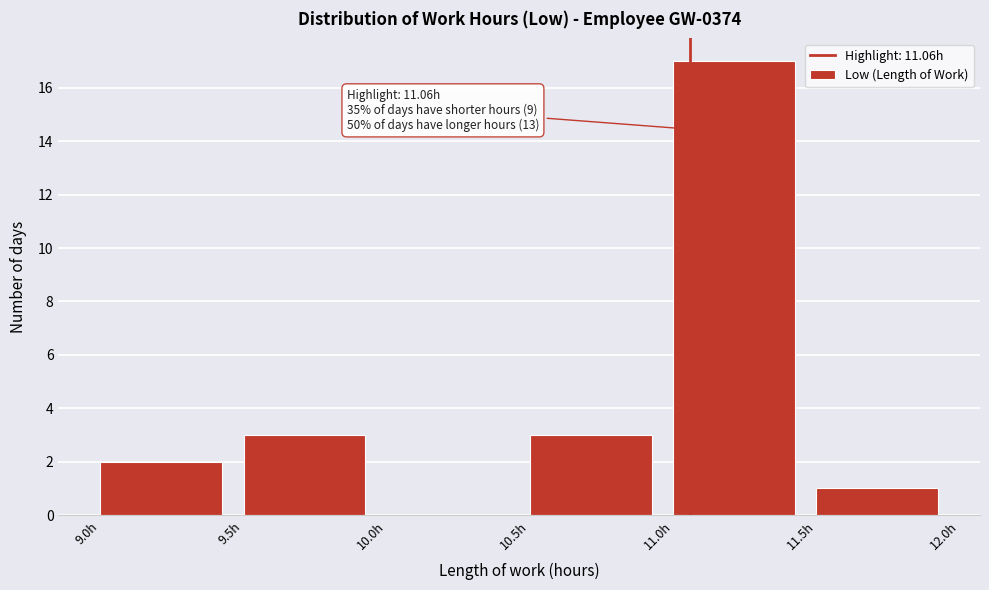

Which range on the x-axis has the tallest bar?

11.0 to 11.5